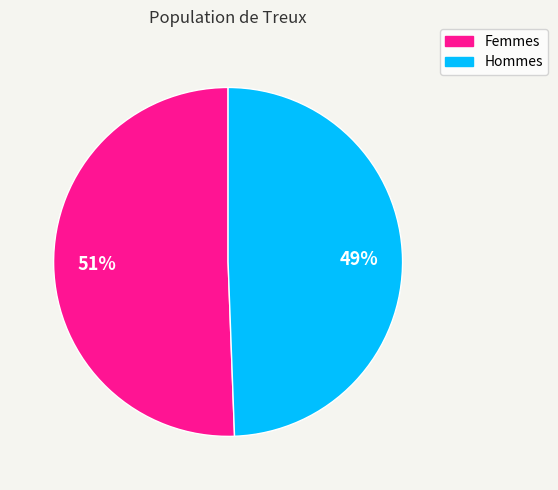

True or false: Hommes accounts for 64% of the total.

False